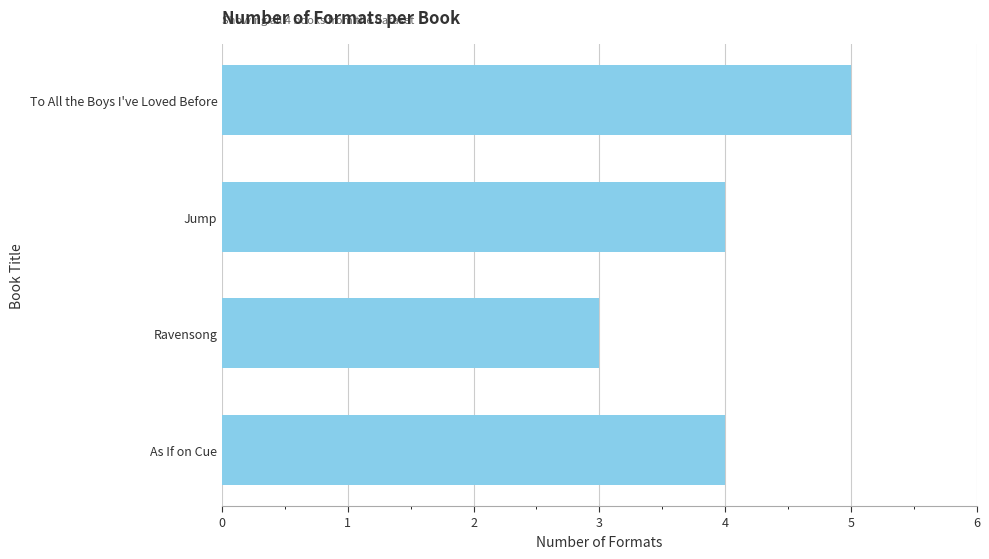

How many series are shown in this chart?

1